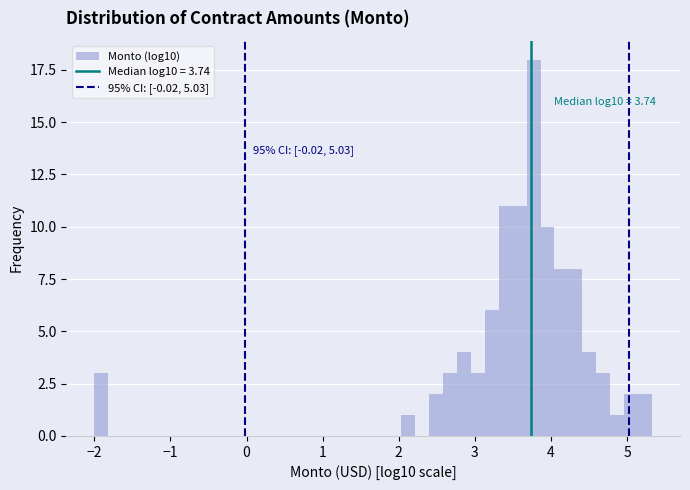

Read against the x-axis, roughly where is the centre of the tallest bar?

3.8